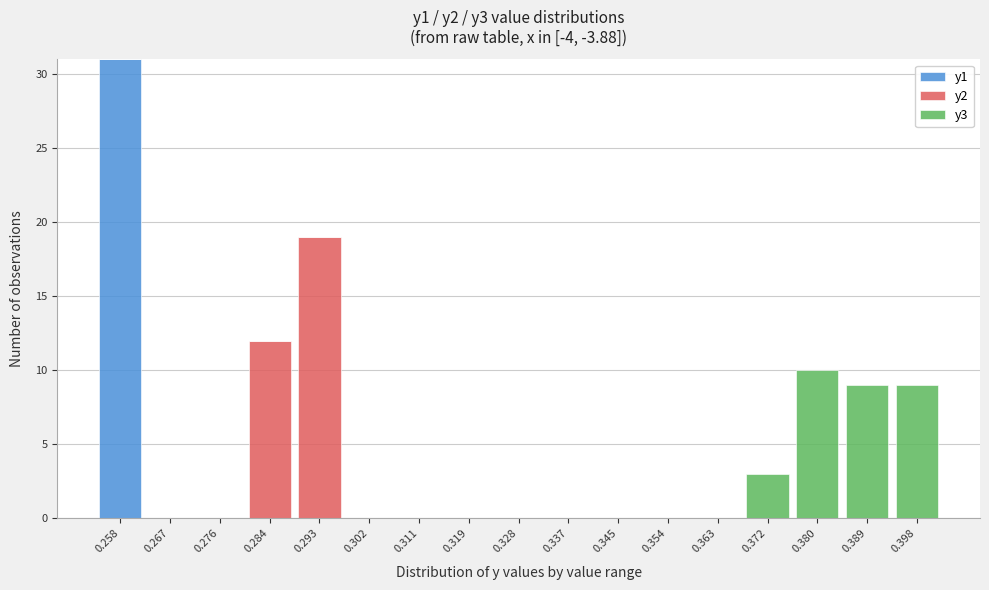

What is the sum of all y1 values?

31